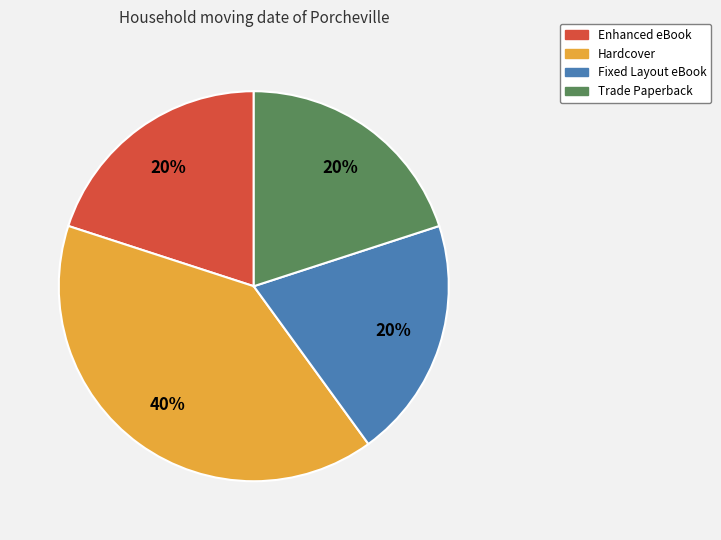

Combined, do Trade Paperback and Hardcover account for over 50%?

Yes